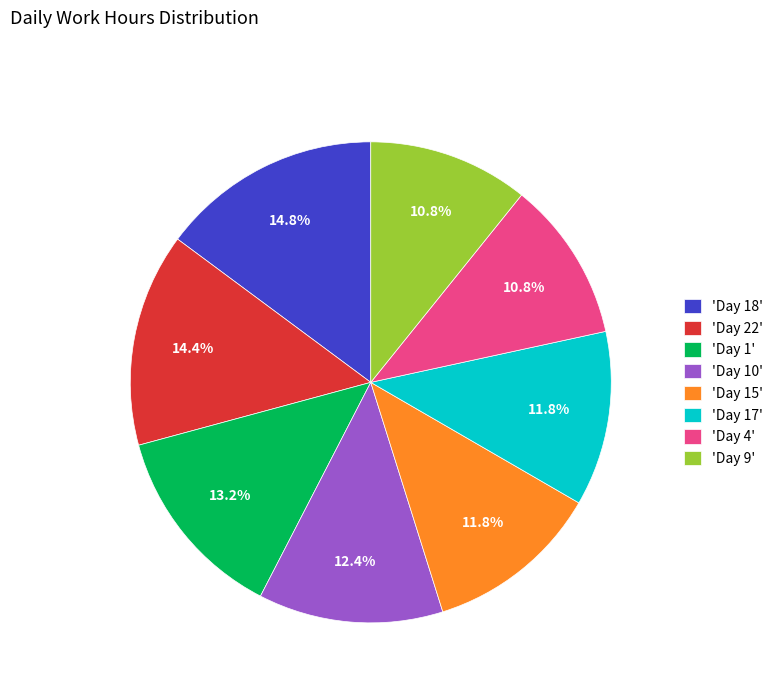

Count the number of slices in the pie.

8